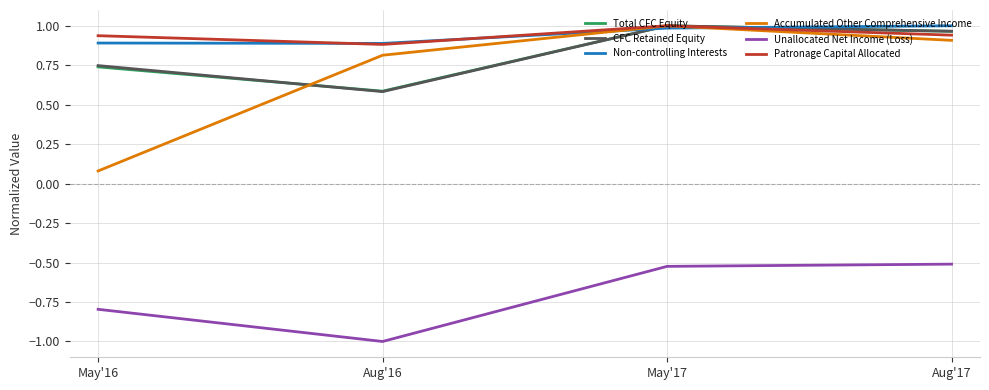

What is the spread (max minus min) of values at Aug'17?

1.5